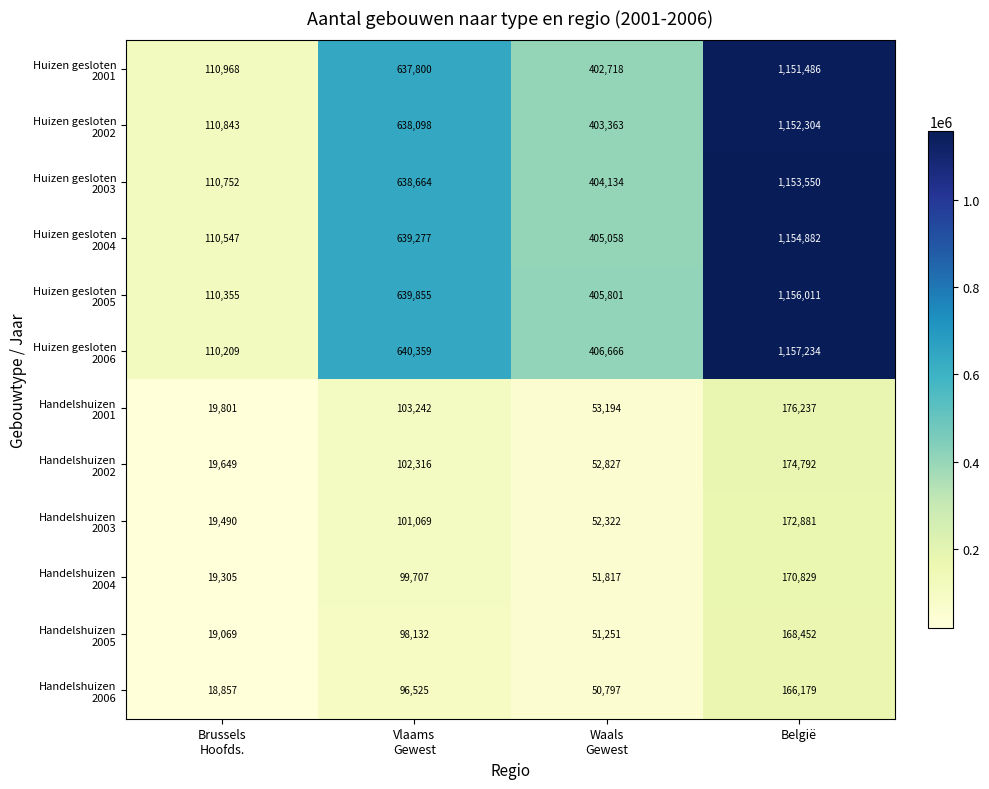

What is the smallest value displayed?

18857